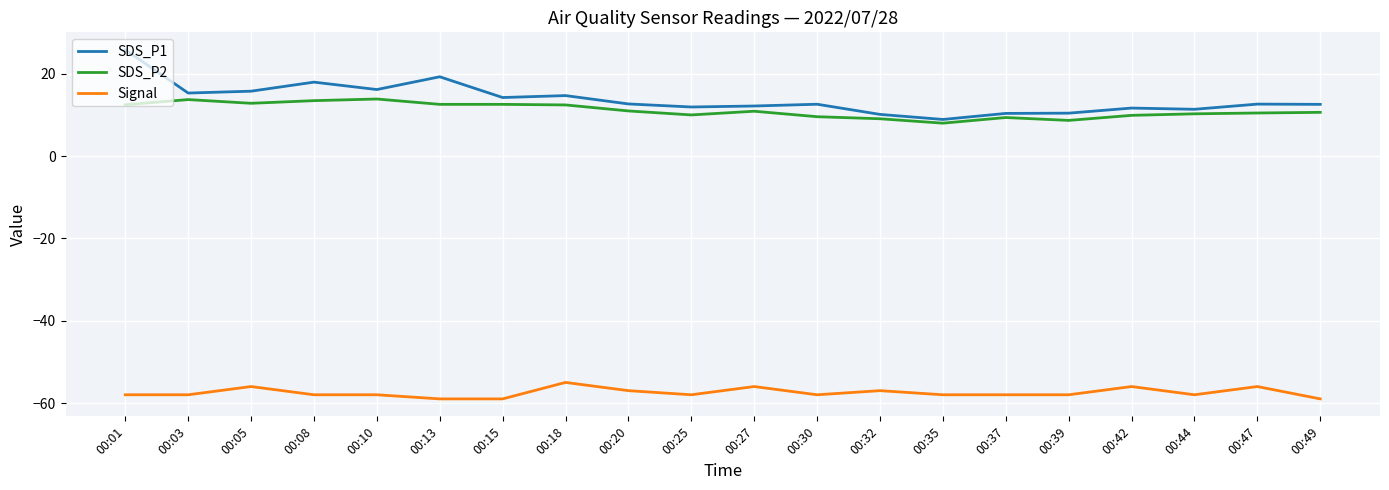

At which category is the sum across all series the highest?

00:01